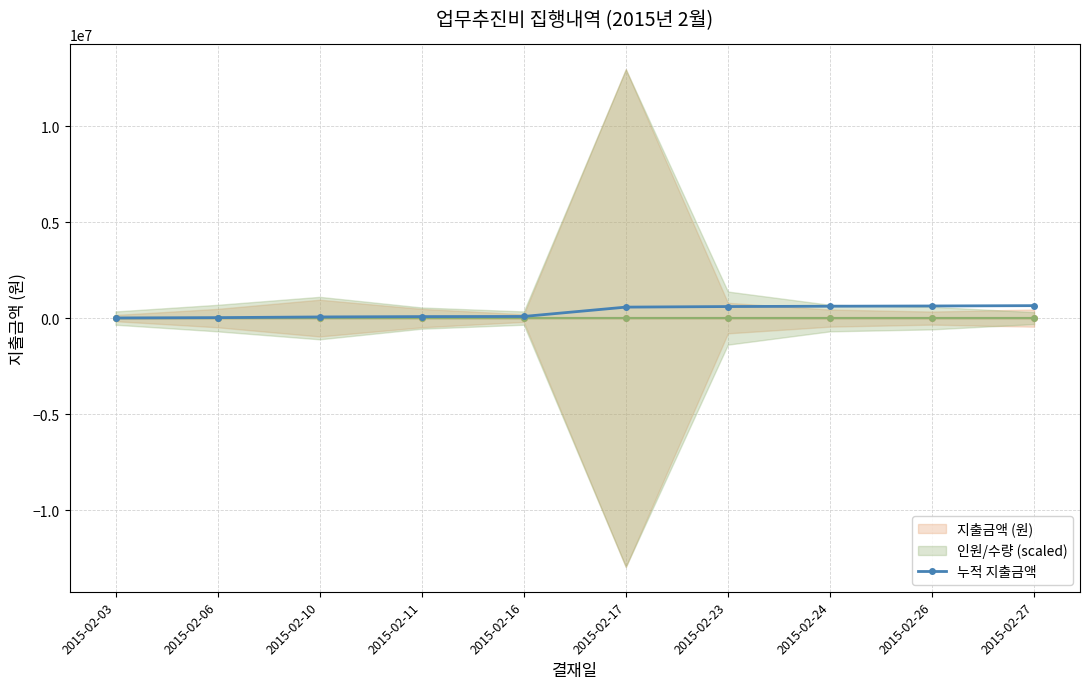

Which has a higher value, 2015-02-11 or 2015-02-17?

2015-02-17